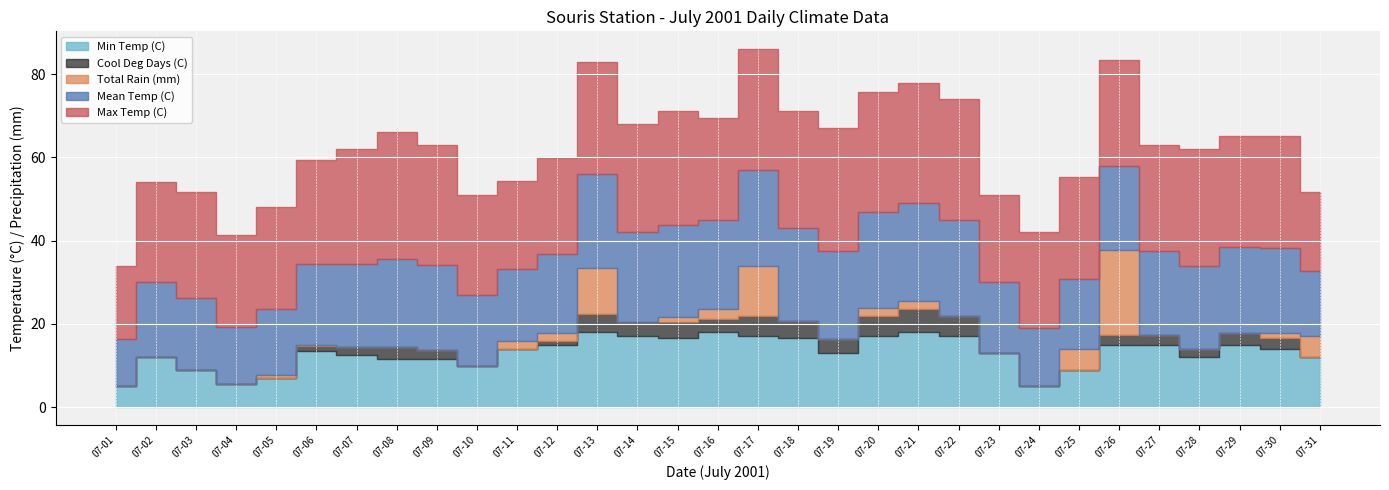

Reading left to right, transcribe all the data shown in this chart.

Max Temp (C): 07-01=17.5	07-02=24.0	07-03=25.5	07-04=22.0	07-05=24.5	07-06=25.0	07-07=27.5	07-08=30.5	07-09=29.0	07-10=24.0	07-11=21.0	07-12=23.0	07-13=27.0	07-14=26.0	07-15=27.5	07-16=24.5	07-17=29.0	07-18=28.0	07-19=29.5	07-20=29.0	07-21=29.0	07-22=29.0	07-23=21.0	07-24=23.0	07-25=24.5	07-26=25.5	07-27=25.5	07-28=28.0	07-29=26.5	07-30=27.0	07-31=19.0
Mean Temp (C): 07-01=11.3	07-02=18.0	07-03=17.3	07-04=13.8	07-05=15.8	07-06=19.3	07-07=20.0	07-08=21.0	07-09=20.3	07-10=17.0	07-11=17.5	07-12=19.0	07-13=22.5	07-14=21.5	07-15=22.0	07-16=21.3	07-17=23.0	07-18=22.3	07-19=21.3	07-20=23.0	07-21=23.5	07-22=23.0	07-23=17.0	07-24=14.0	07-25=16.8	07-26=20.3	07-27=20.3	07-28=20.0	07-29=20.8	07-30=20.5	07-31=15.5
Min Temp (C): 07-01=5.0	07-02=12.0	07-03=9.0	07-04=5.5	07-05=7.0	07-06=13.5	07-07=12.5	07-08=11.5	07-09=11.5	07-10=10.0	07-11=14.0	07-12=15.0	07-13=18.0	07-14=17.0	07-15=16.5	07-16=18.0	07-17=17.0	07-18=16.5	07-19=13.0	07-20=17.0	07-21=18.0	07-22=17.0	07-23=13.0	07-24=5.0	07-25=9.0	07-26=15.0	07-27=15.0	07-28=12.0	07-29=15.0	07-30=14.0	07-31=12.0
Cool Deg Days (C): 07-01=0.0	07-02=0.0	07-03=0.0	07-04=0.0	07-05=0.0	07-06=1.3	07-07=2.0	07-08=3.0	07-09=2.3	07-10=0.0	07-11=0.0	07-12=1.0	07-13=4.5	07-14=3.5	07-15=4.0	07-16=3.3	07-17=5.0	07-18=4.3	07-19=3.3	07-20=5.0	07-21=5.5	07-22=5.0	07-23=0.0	07-24=0.0	07-25=0.0	07-26=2.3	07-27=2.3	07-28=2.0	07-29=2.8	07-30=2.5	07-31=0.0
Total Rain (mm): 07-01=0.0	07-02=0.0	07-03=0.0	07-04=0.0	07-05=0.8	07-06=0.2	07-07=0.0	07-08=0.0	07-09=0.0	07-10=0.0	07-11=1.8	07-12=1.8	07-13=11.0	07-14=0.0	07-15=1.2	07-16=2.4	07-17=12.0	07-18=0.0	07-19=0.0	07-20=1.8	07-21=2.0	07-22=0.0	07-23=0.0	07-24=0.0	07-25=5.0	07-26=20.4	07-27=0.0	07-28=0.0	07-29=0.0	07-30=1.2	07-31=5.2